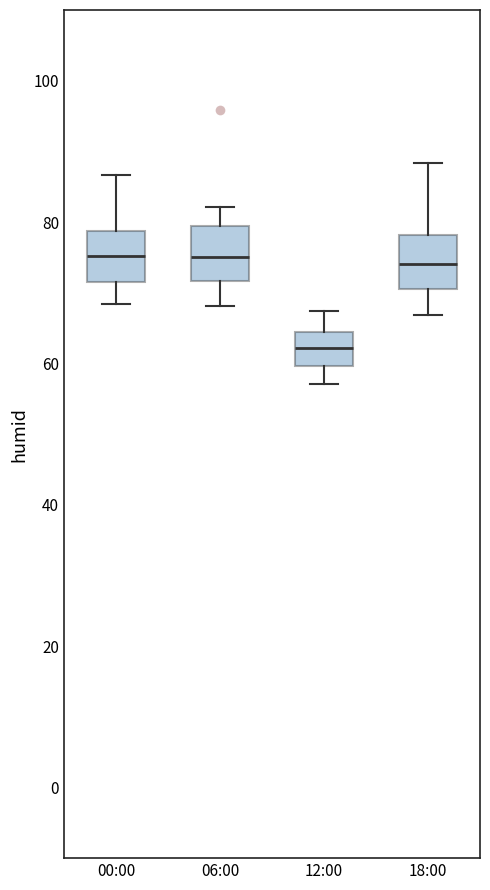

Which box has the lowest median line?

12:00